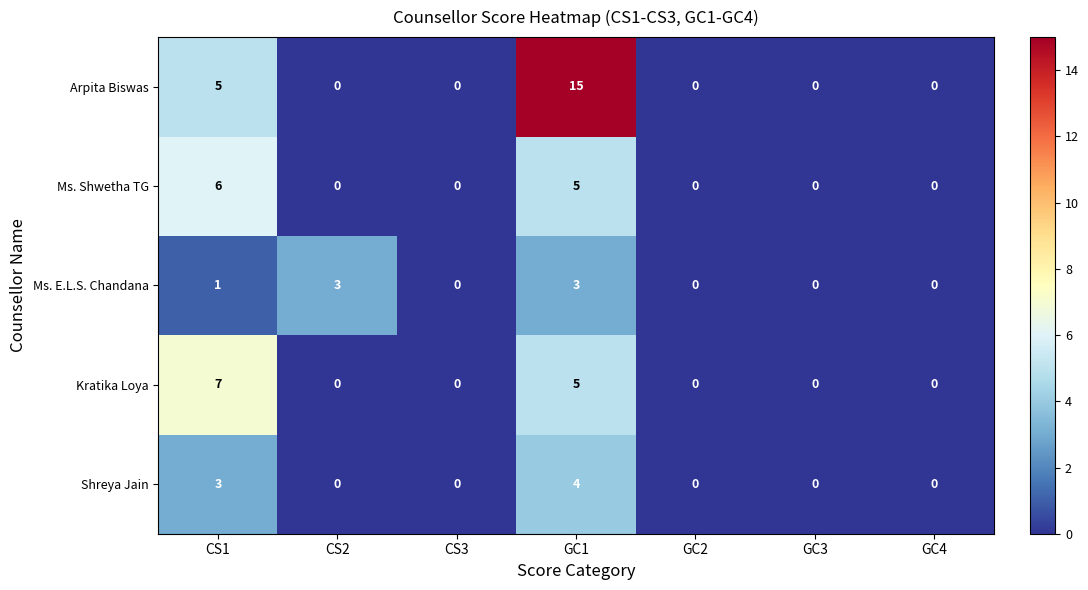

What is the spread (max minus min) of values at CS1?

6